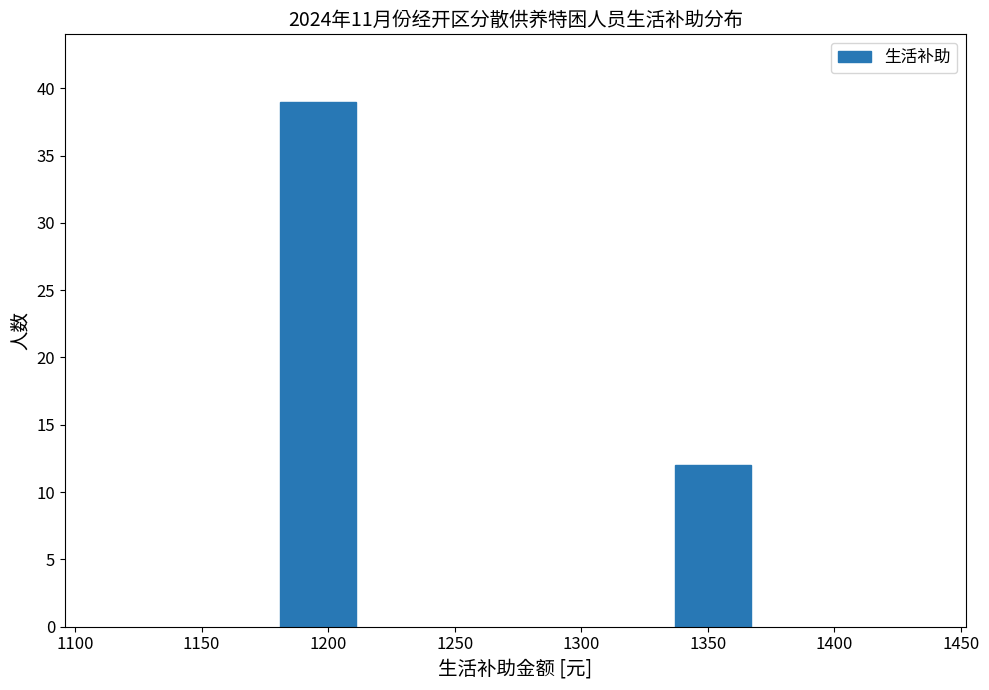

Reading left to right, transcribe all the data shown in this chart.

1200=39	1350=12